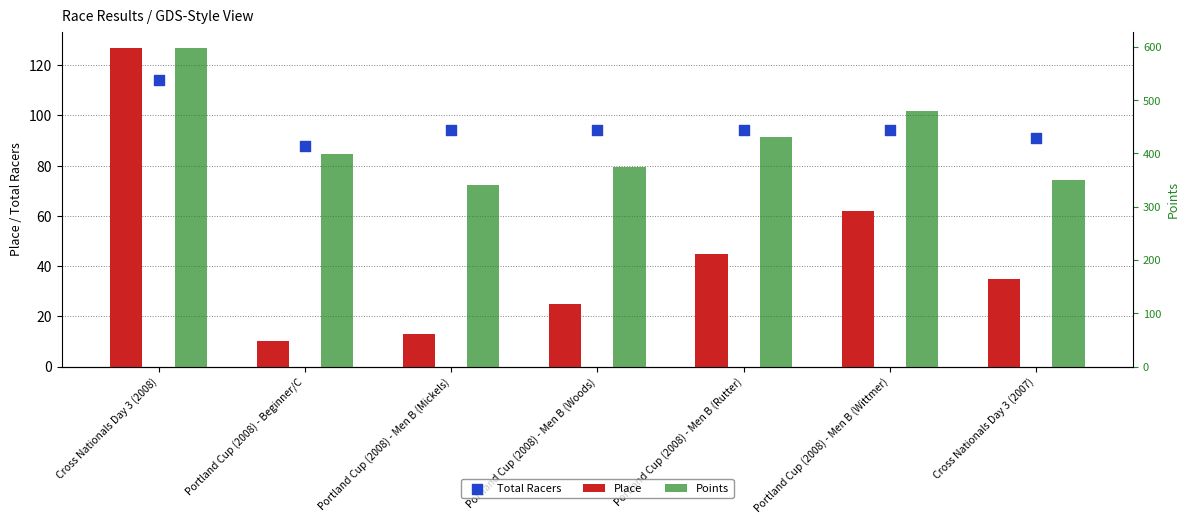

Which series contains the highest Y value?

Points